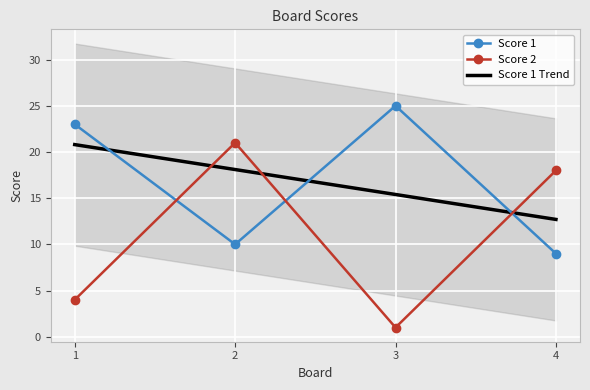

What is the difference between the maximum and minimum values in the Score 2 series?

20